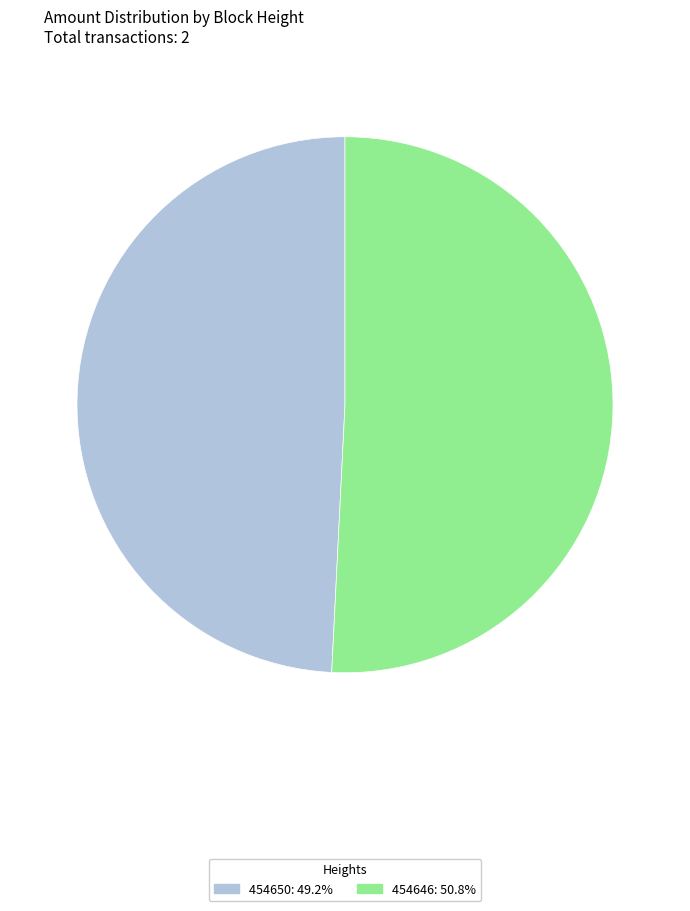

Rank the categories by value from highest to lowest.

454646, 454650